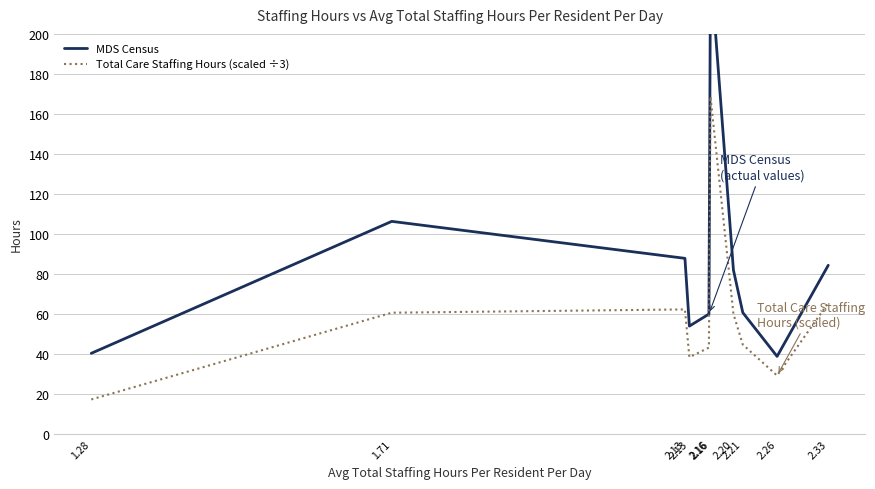

Where is the first local minimum for Total Care Staffing Hours (scaled ÷3)?

2.13